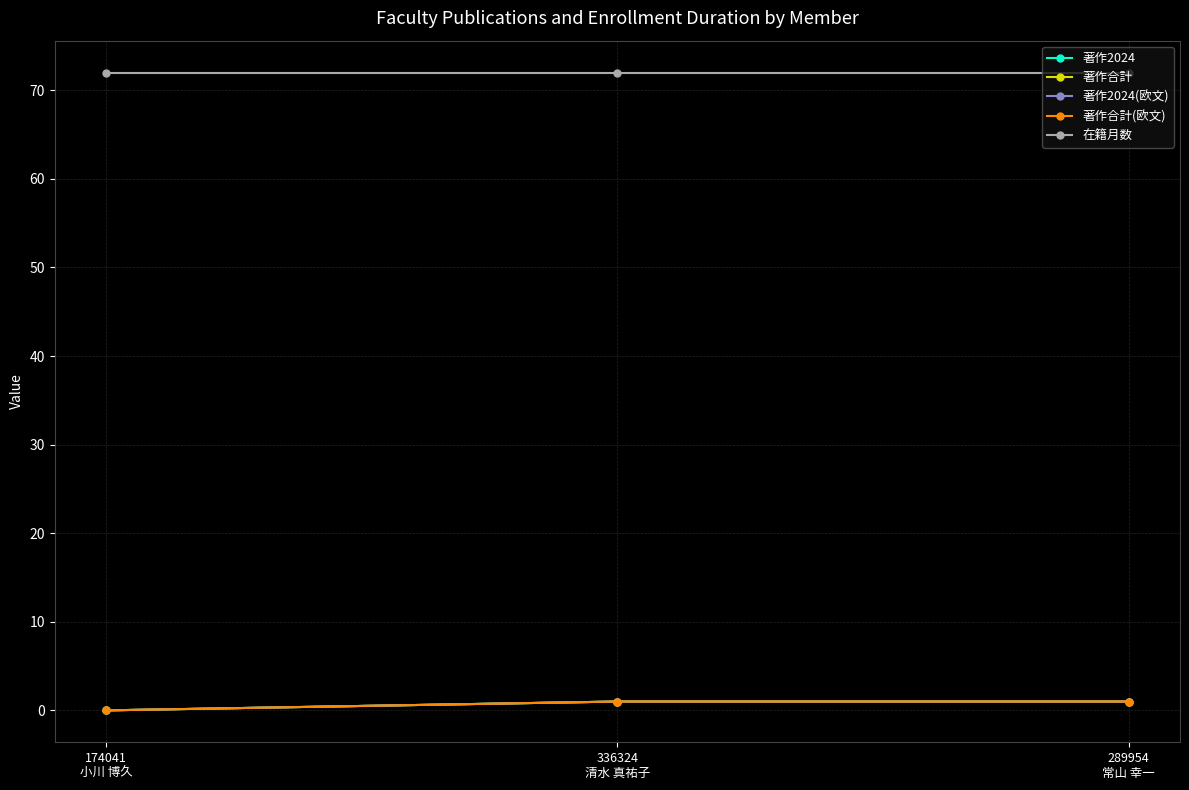

Is the value of 著作合計 at 289954
常山 幸一 greater than the value of 著作合計(欧文) at 289954
常山 幸一?

No